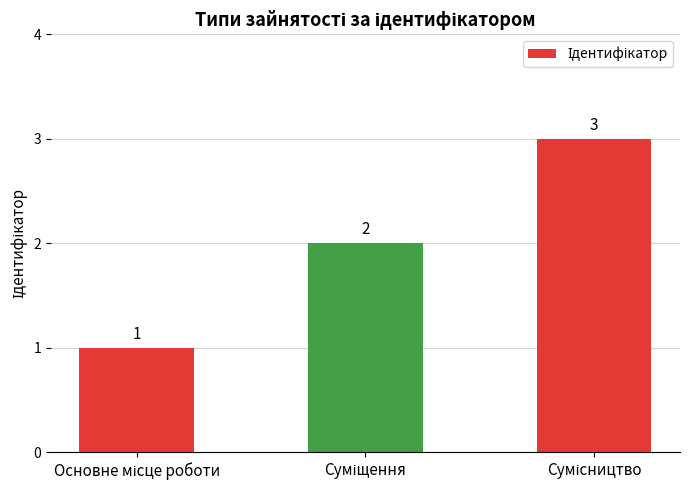

What is the average value?

2